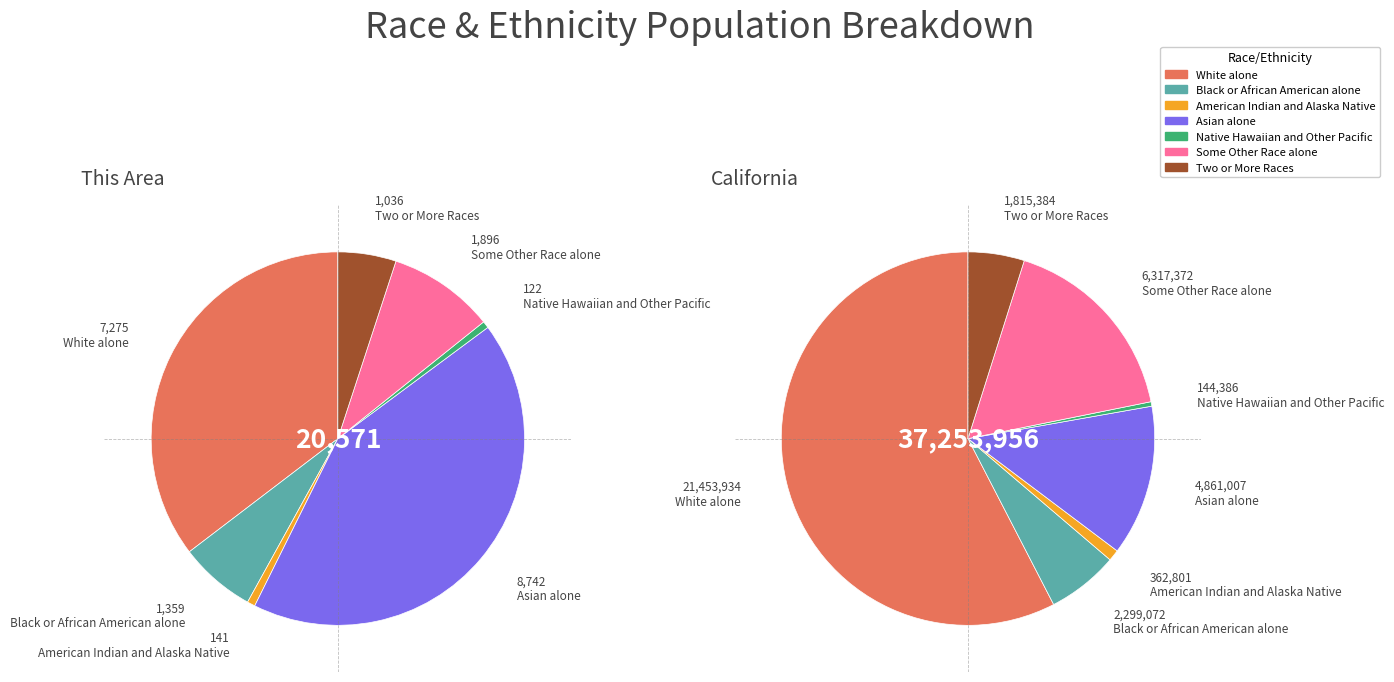

To the nearest percent, what portion does Asian alone represent?

42%